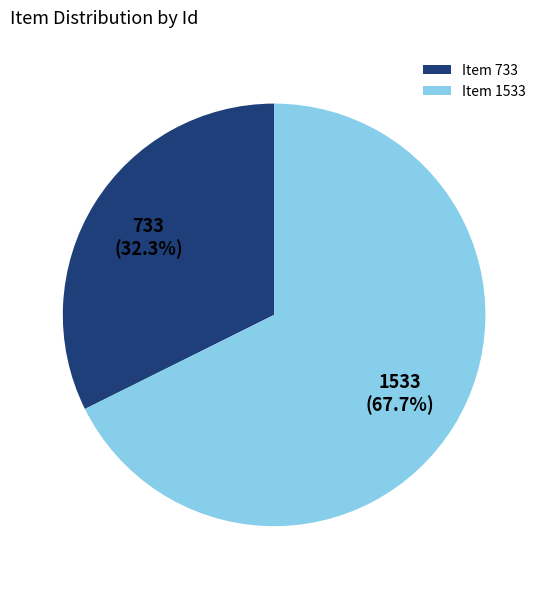

Combined, do Item 1533 and Item 733 account for over 50%?

Yes